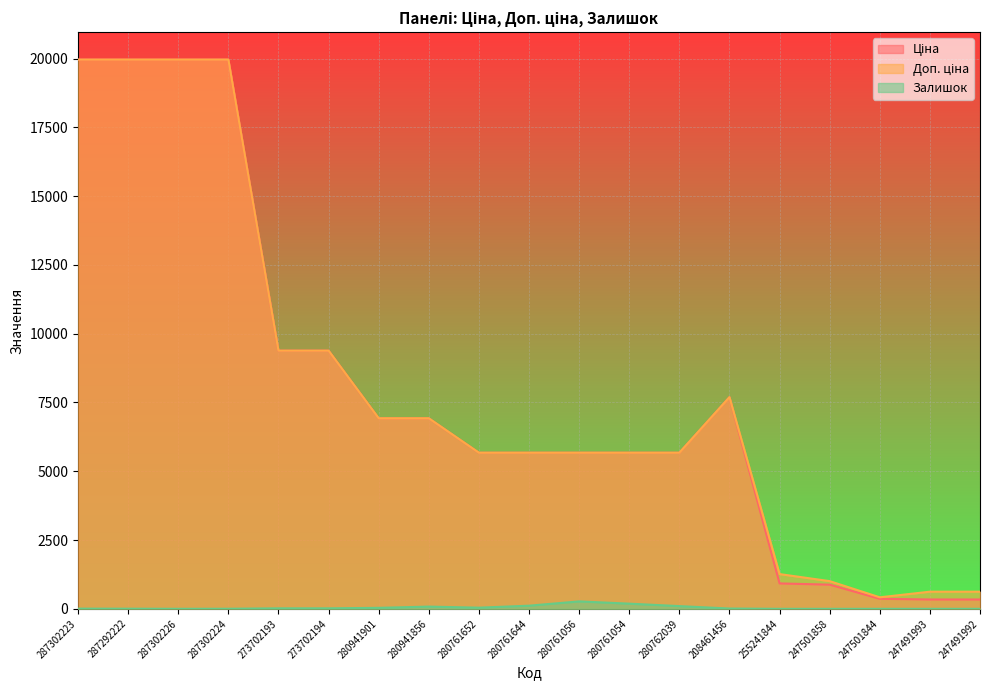

True or false: Залишок has more than 0 points higher than both neighbors.

True